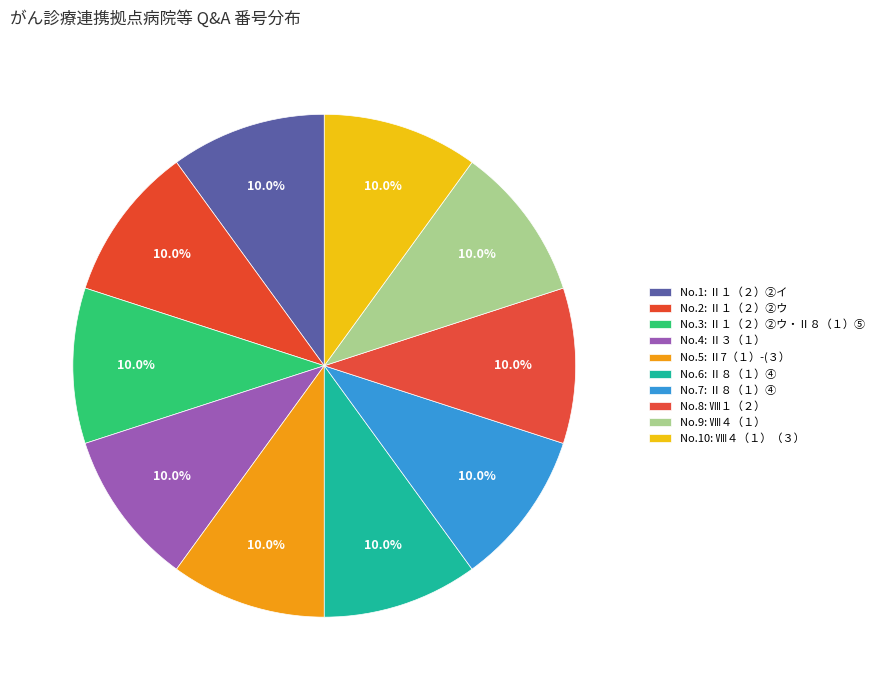

Count the number of slices in the pie.

10